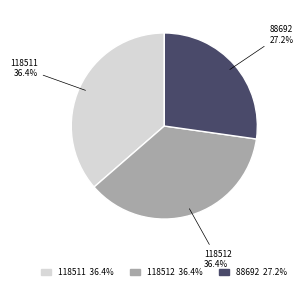

Is it true that 118512 is 36% of the pie?

True